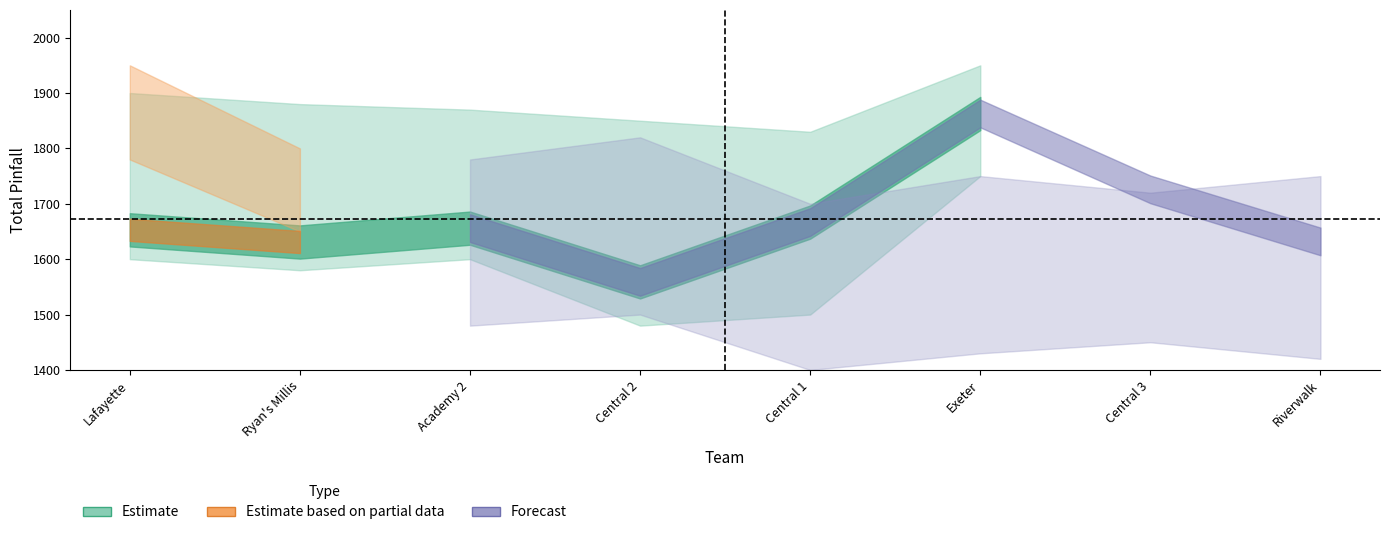

The value of Forecast at Exeter is 1653. True or false?

True